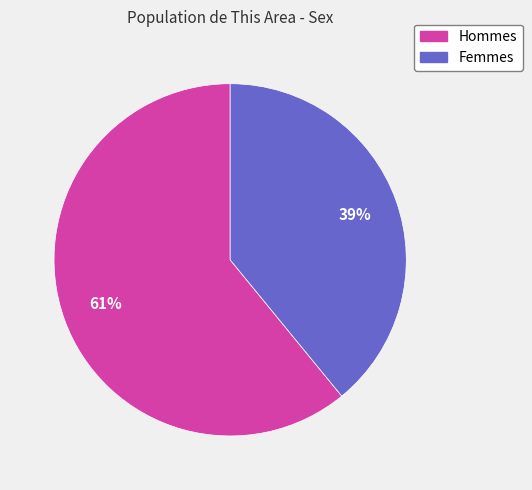

Is there a majority slice in this chart?

Yes